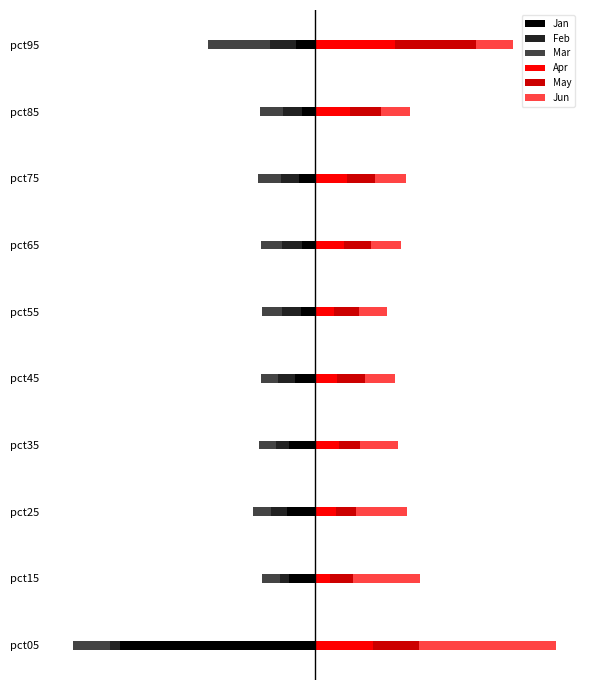

The value of Feb at pct55 is -0.3. True or false?

True